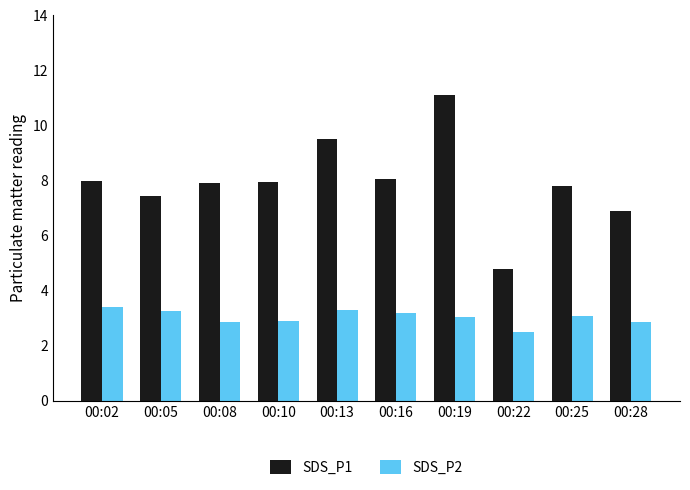

What is the maximum value shown in the chart?

11.1